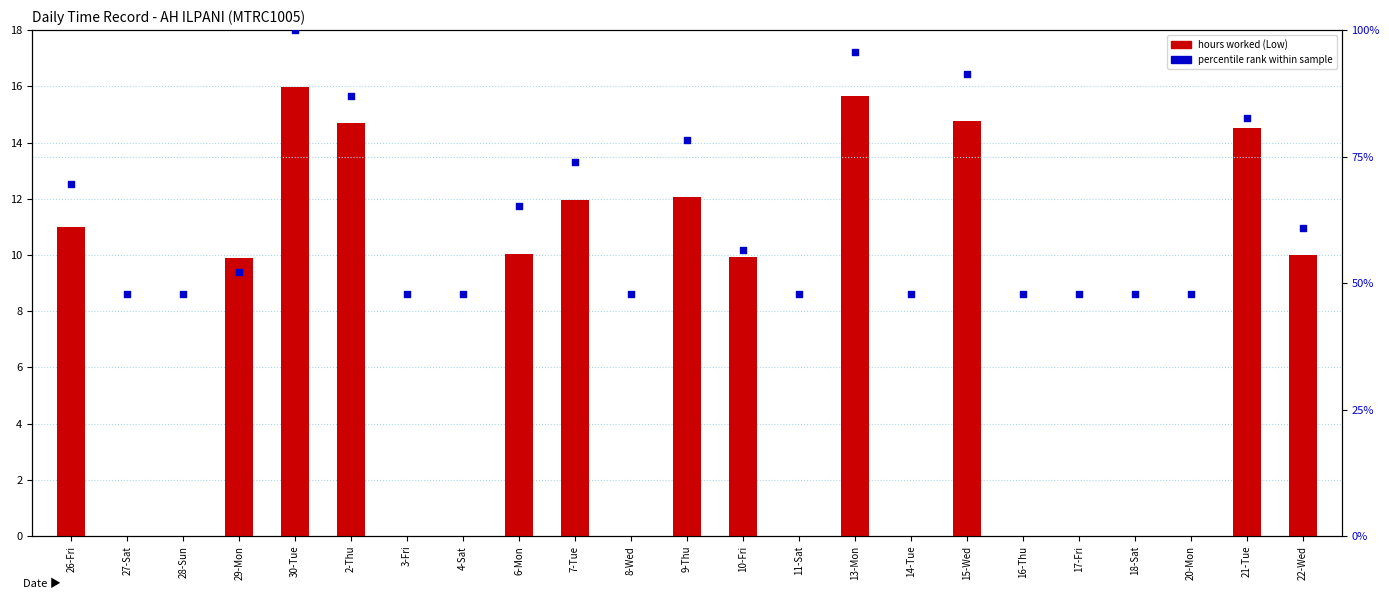

What is the total value across all series at 3-Fri?

47.8